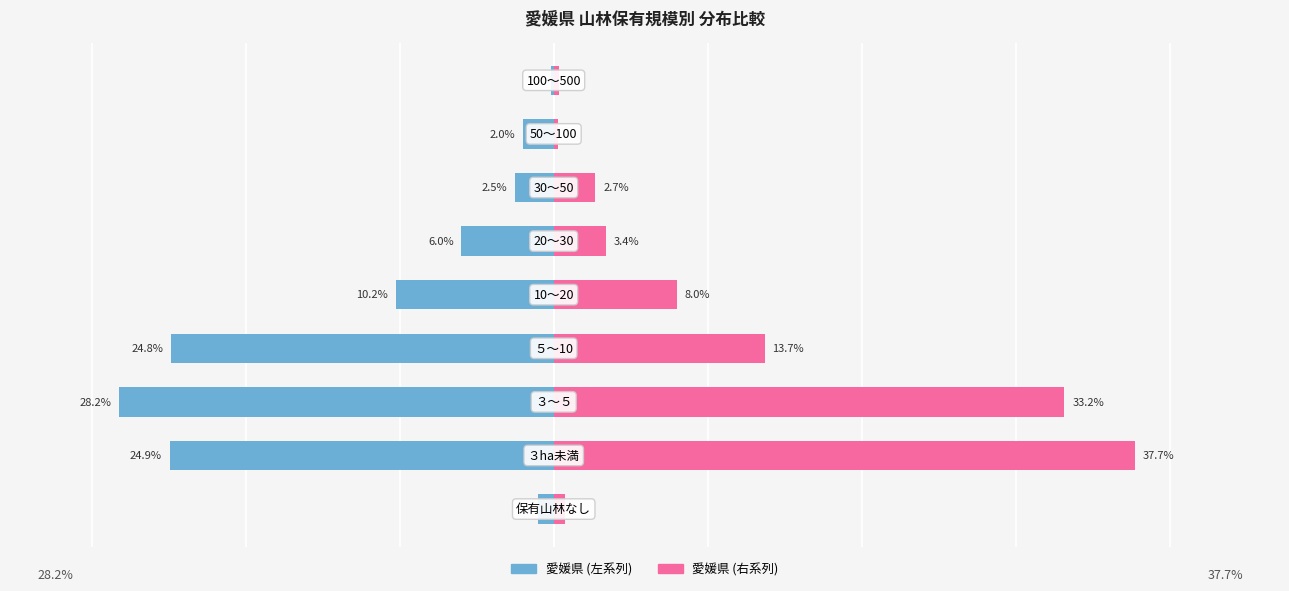

Reading right to left, transcribe all the data shown in this chart.

愛媛県 (左): 8=-0.2	7=-2.0	6=-2.5	5=-6.0	4=-10.2	3=-24.8	2=-28.2	1=-24.9	0=-1.0
愛媛県 (右): 8=0.3	7=0.3	6=2.7	5=3.4	4=8.0	3=13.7	2=33.2	1=37.7	0=0.7